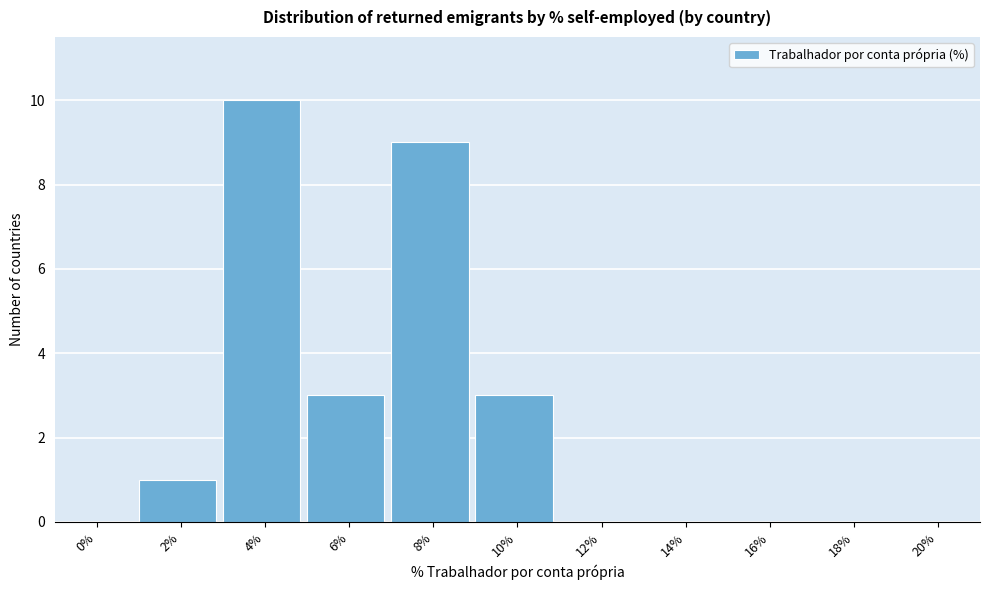

Reading left to right, extract all data points from this chart.

0%=0	2%=1	4%=10	6%=3	8%=9	10%=3	12%=0	14%=0	16%=0	18%=0	20%=0